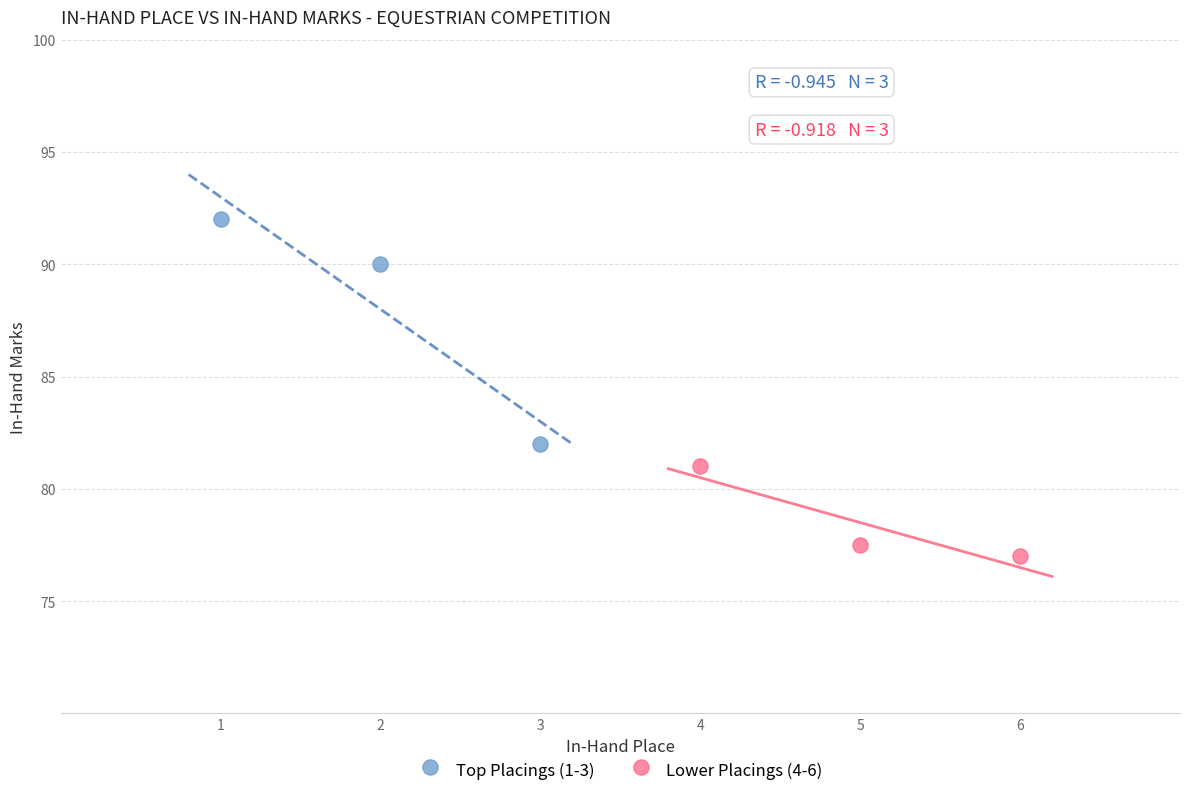

Which series contains the highest Y value?

Top Placings (1-3)